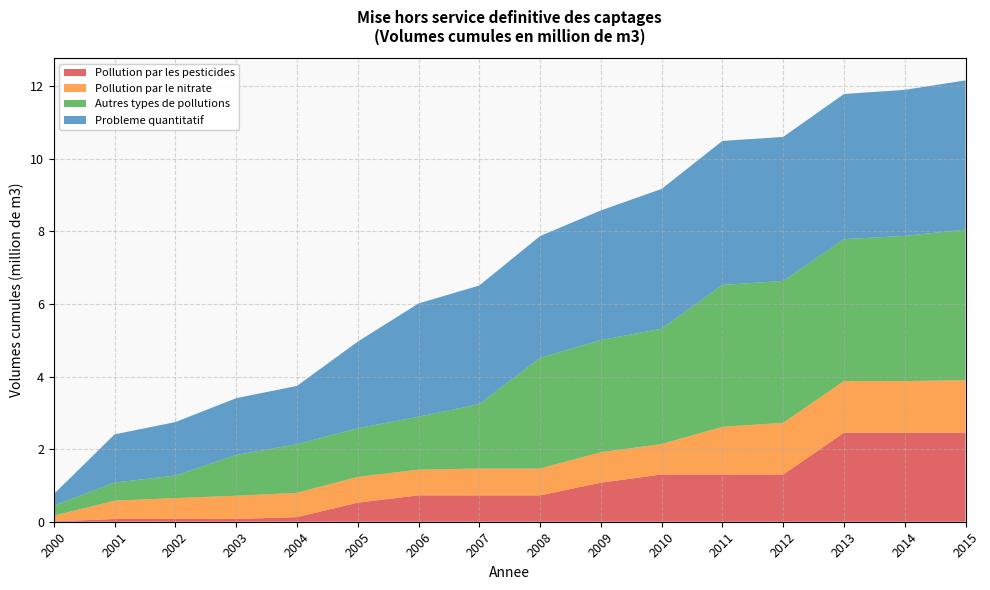

Reading left to right, list all the values displayed in this chart.

Pollution par les pesticides: 0.0	0.1	0.1	0.1	0.1	0.5	0.7	0.7	0.7	1.1	1.3	1.3	1.3	2.5	2.5	2.5
Pollution par le nitrate: 0.2	0.5	0.6	0.6	0.7	0.7	0.7	0.7	0.7	0.8	0.8	1.3	1.4	1.4	1.4	1.4
Autres types de pollutions: 0.3	0.5	0.6	1.1	1.3	1.3	1.5	1.8	3.1	3.1	3.2	3.9	3.9	3.9	4.0	4.2
Probleme quantitatif: 0.3	1.3	1.5	1.6	1.6	2.4	3.1	3.3	3.4	3.6	3.8	4.0	4.0	4.0	4.0	4.1